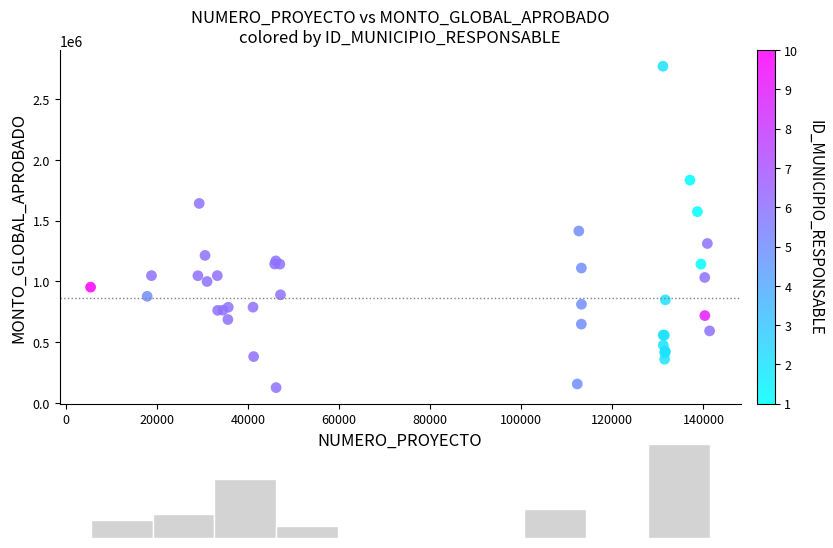

What Y value in the scatter plot is closest to 1448672?

1414857.4